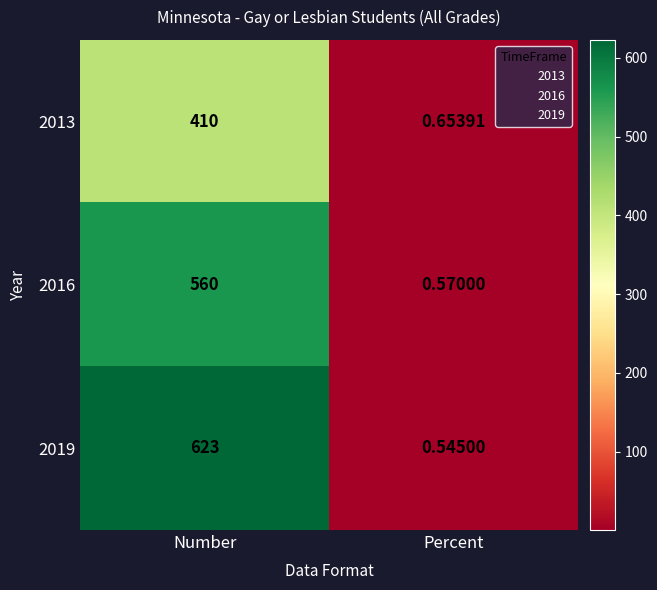

At which category does the chart reach its minimum across all series?

Percent